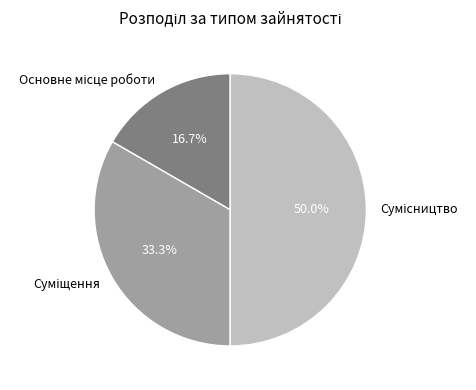

Is the sum of Основне місце роботи and Сумісництво greater than half?

Yes